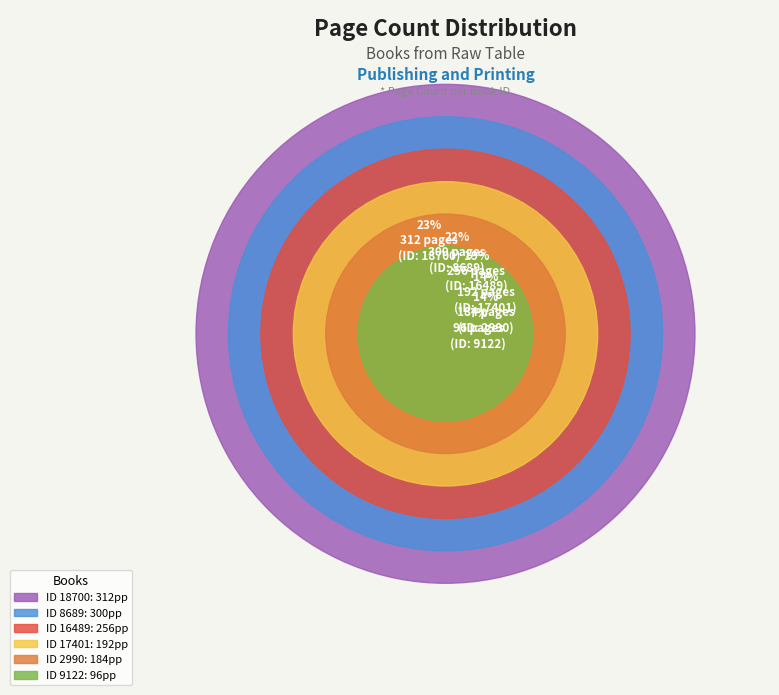

Rank the categories by value from lowest to highest.

9122, 2990, 17401, 16489, 8689, 18700